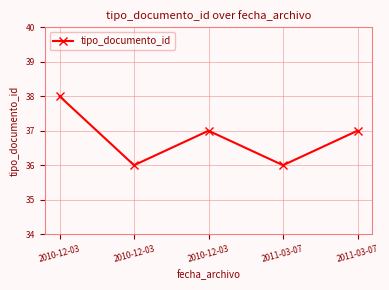

Where is the first local minimum?

2010-12-03